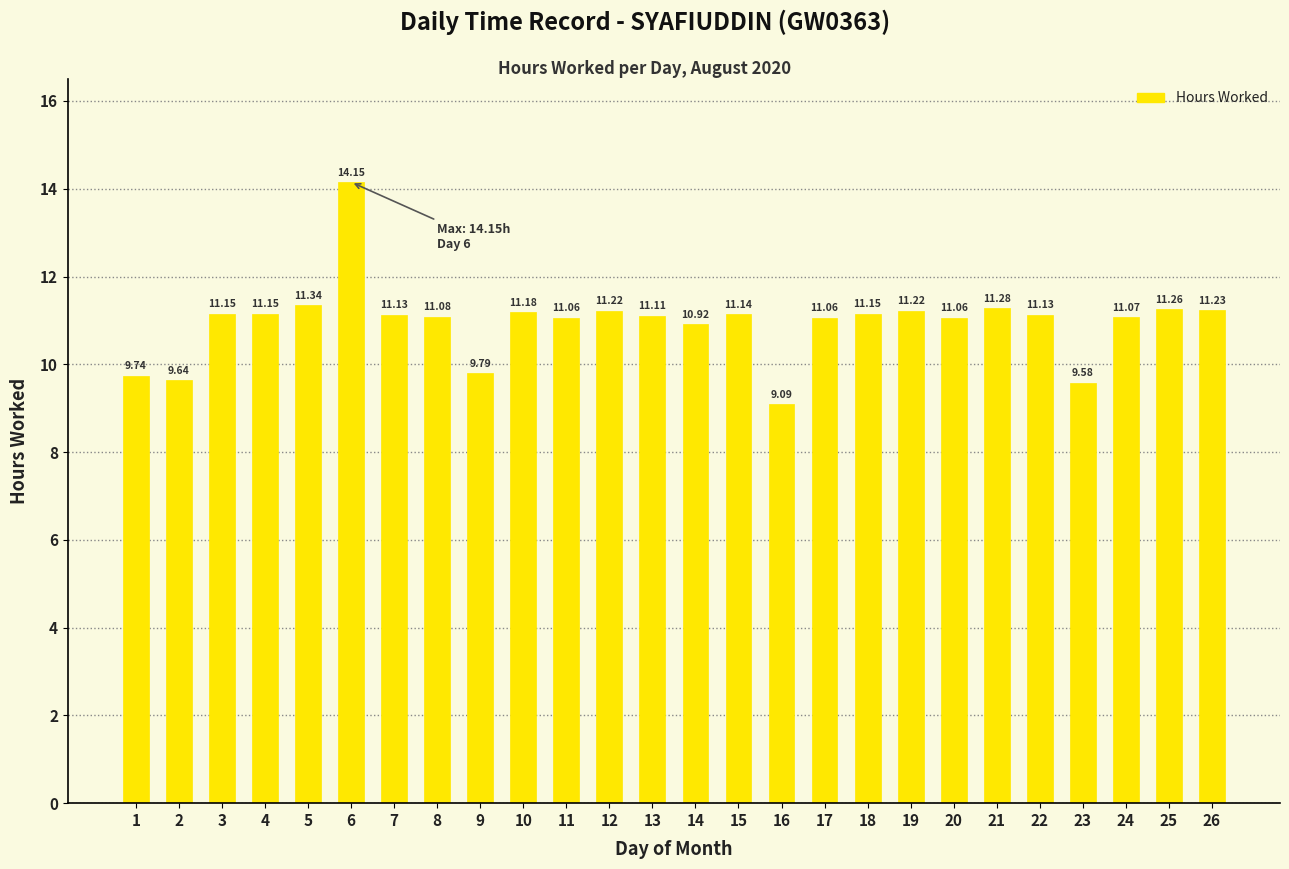

What is the average value?

11.0